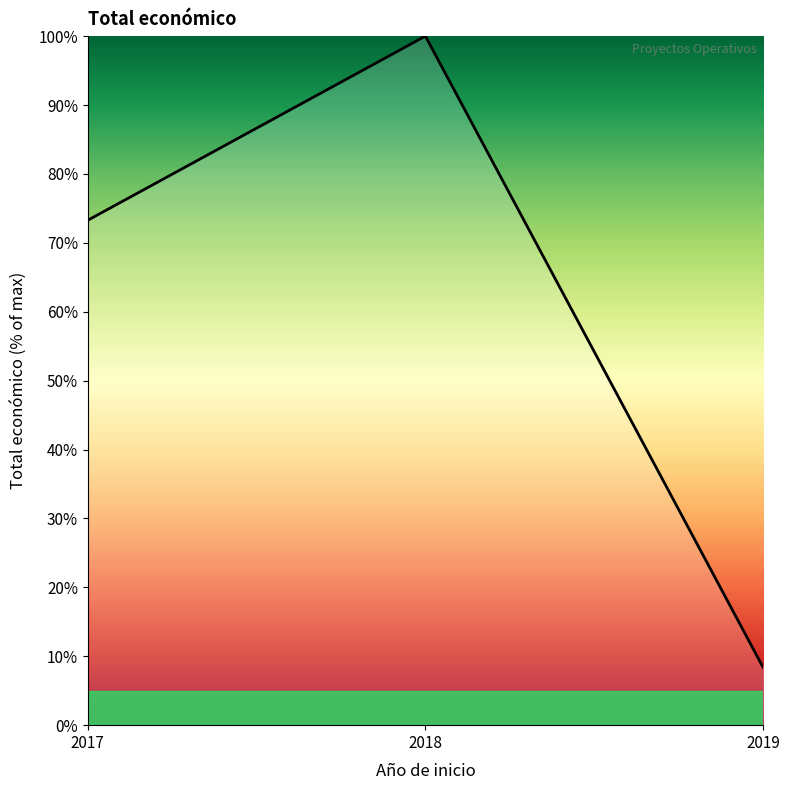

Reading right to left, transcribe all the data shown in this chart.

2019=8.4	2018=100.0	2017=73.3